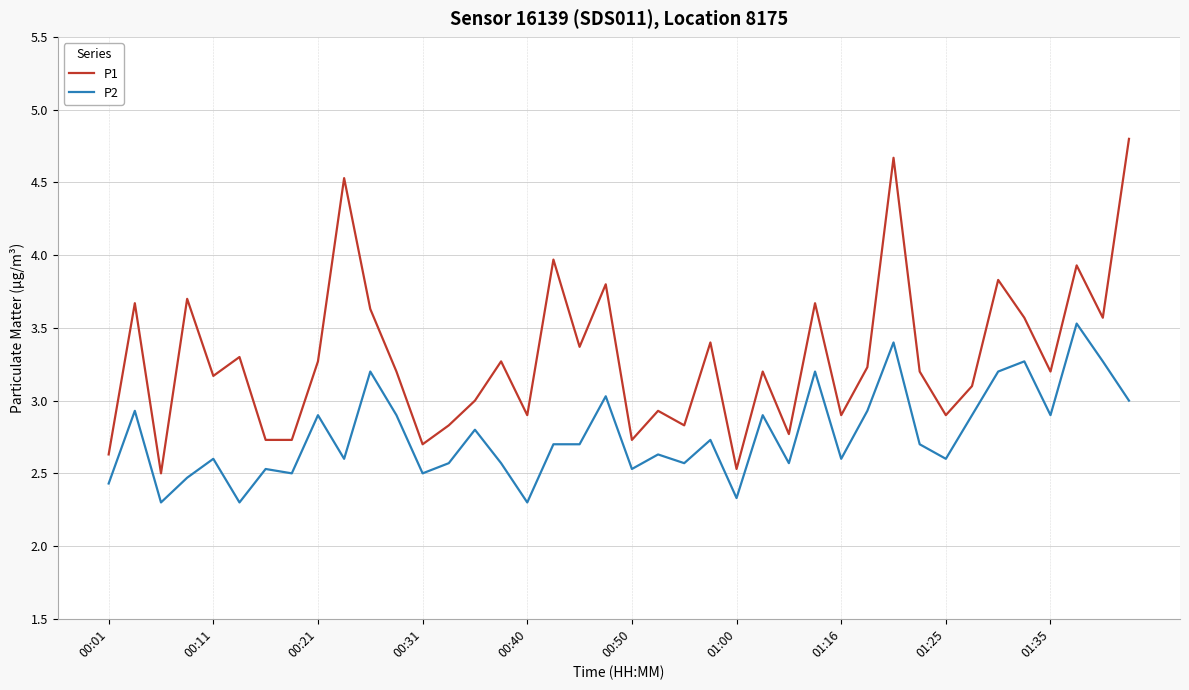

What is the difference between the maximum and minimum values in the P2 series?

1.2